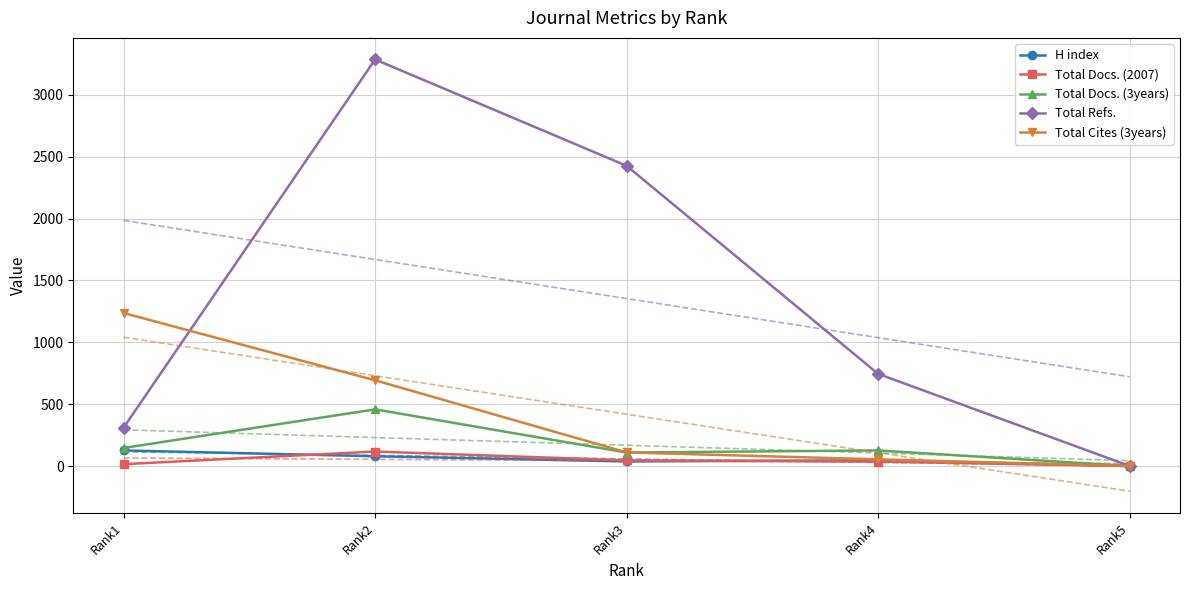

What is the sum of all Total Docs. (3years) values?

839